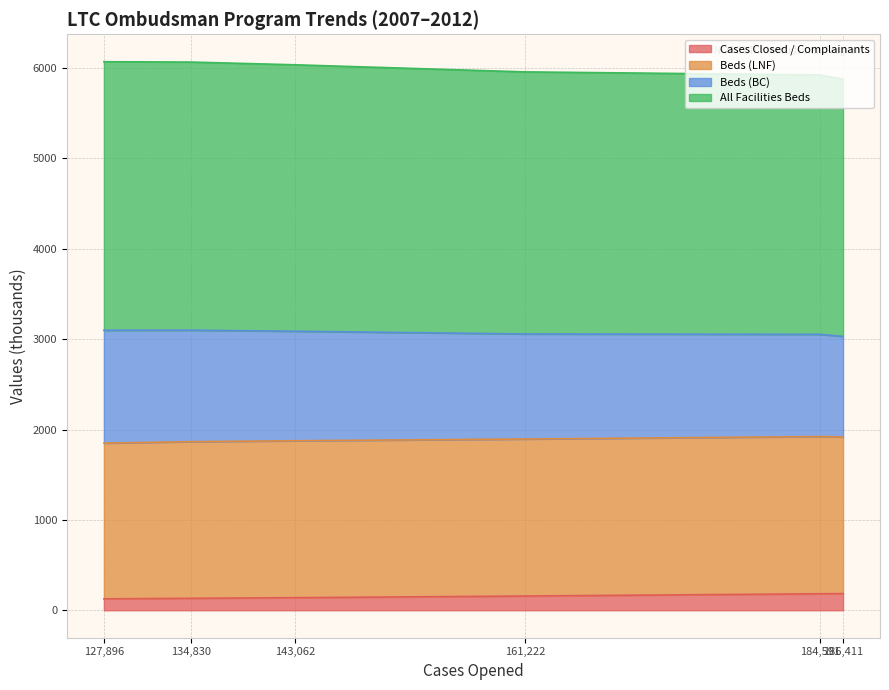

What are all the series names shown in the legend?

Cases Closed / Complainants, Beds (LNF), Beds (BC), All Facilities Beds